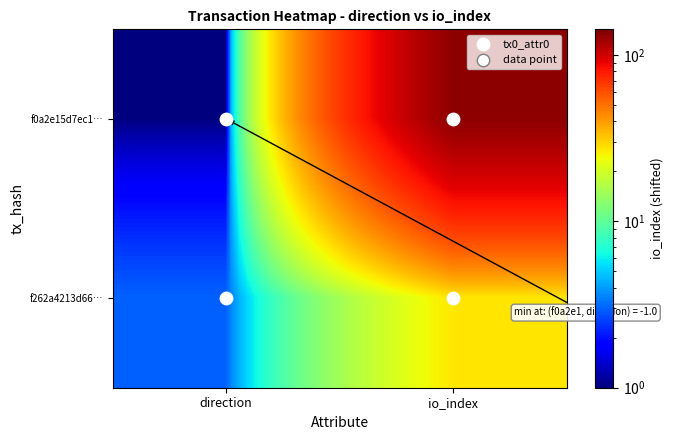

Which has a higher value, direction or io_index?

io_index